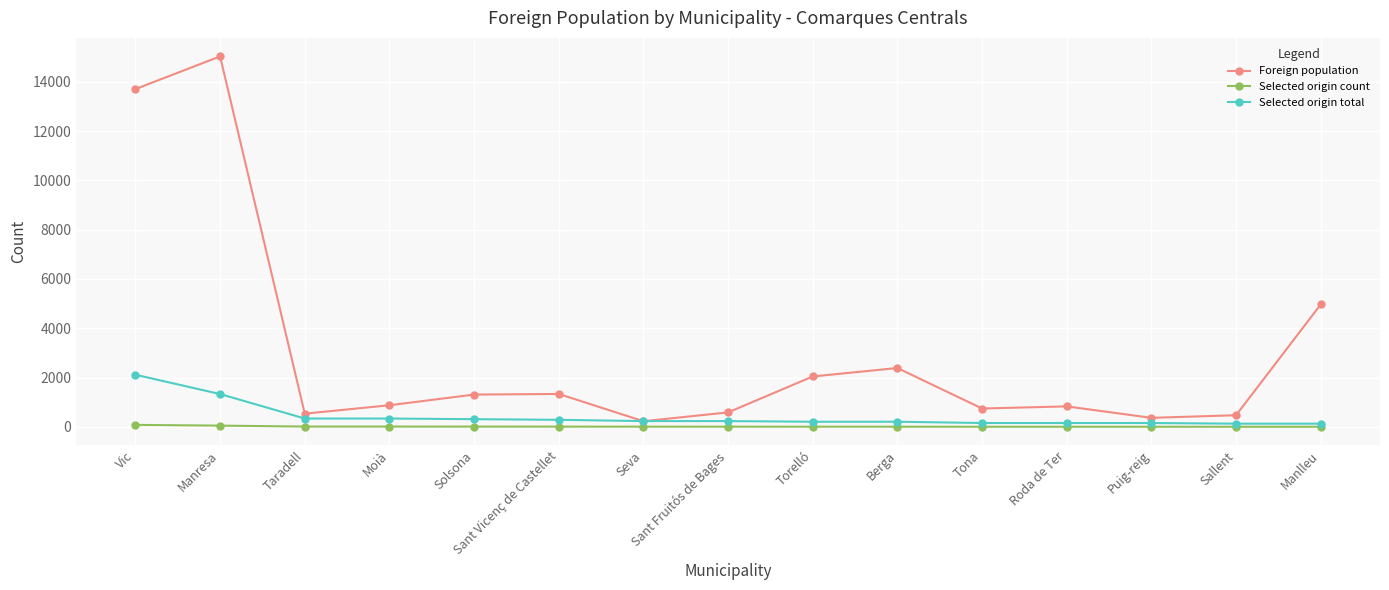

What is the total value across all series at Moià?

1229